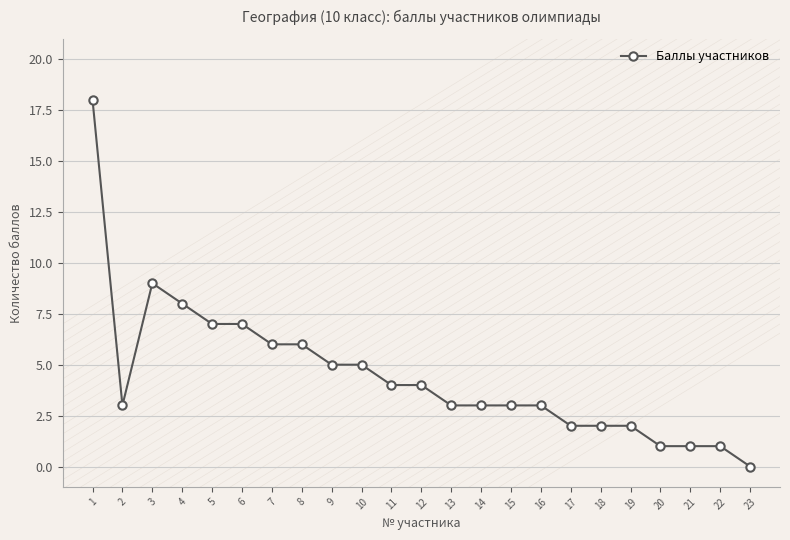

What is the maximum value shown in the chart?

18